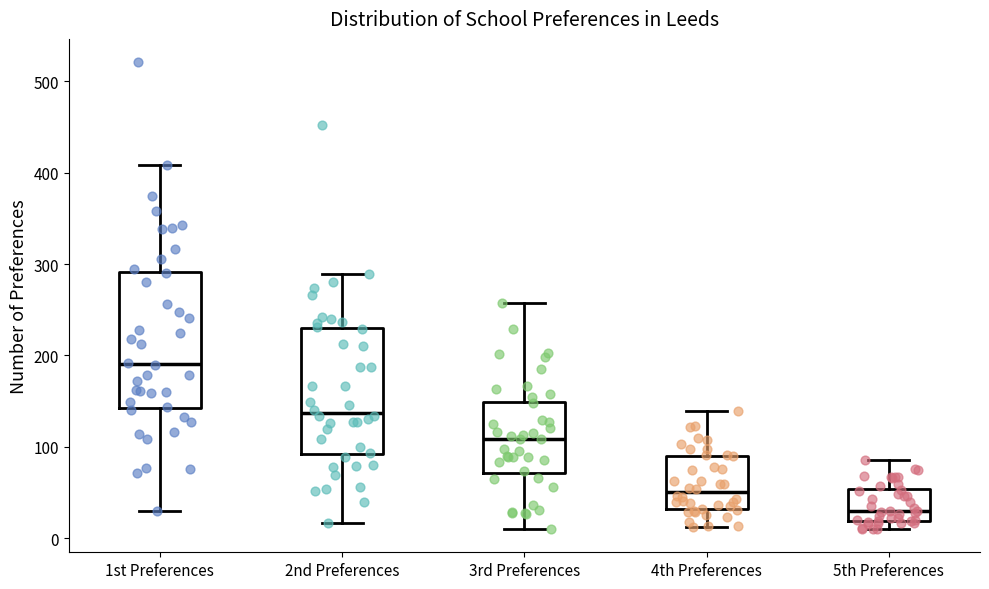

Which box's median line is the lowest?

5th Preferences